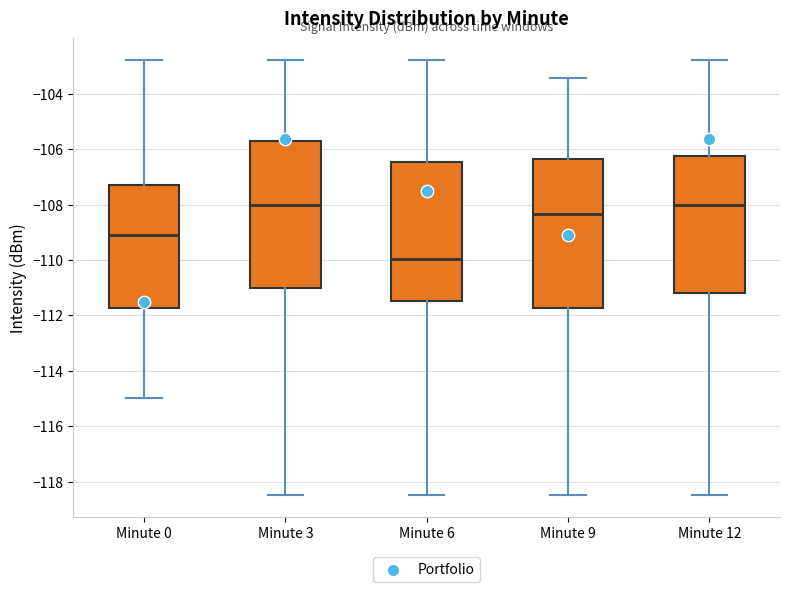

Reading left to right, read every box against the y-axis: the position of its median line, the range the box covers, and the ends of its whiskers. The values are not printed on the chart, so give them approximately, as read against the axis.

Minute 0: median -109.2, box -111.8 to -107.4, whiskers -115.0 to -102.8
Minute 3: median -108.0, box -111.0 to -105.8, whiskers -118.4 to -102.8
Minute 6: median -110.0, box -111.4 to -106.4, whiskers -118.4 to -102.8
Minute 9: median -108.4, box -111.8 to -106.4, whiskers -118.4 to -103.4
Minute 12: median -108.0, box -111.2 to -106.2, whiskers -118.4 to -102.8